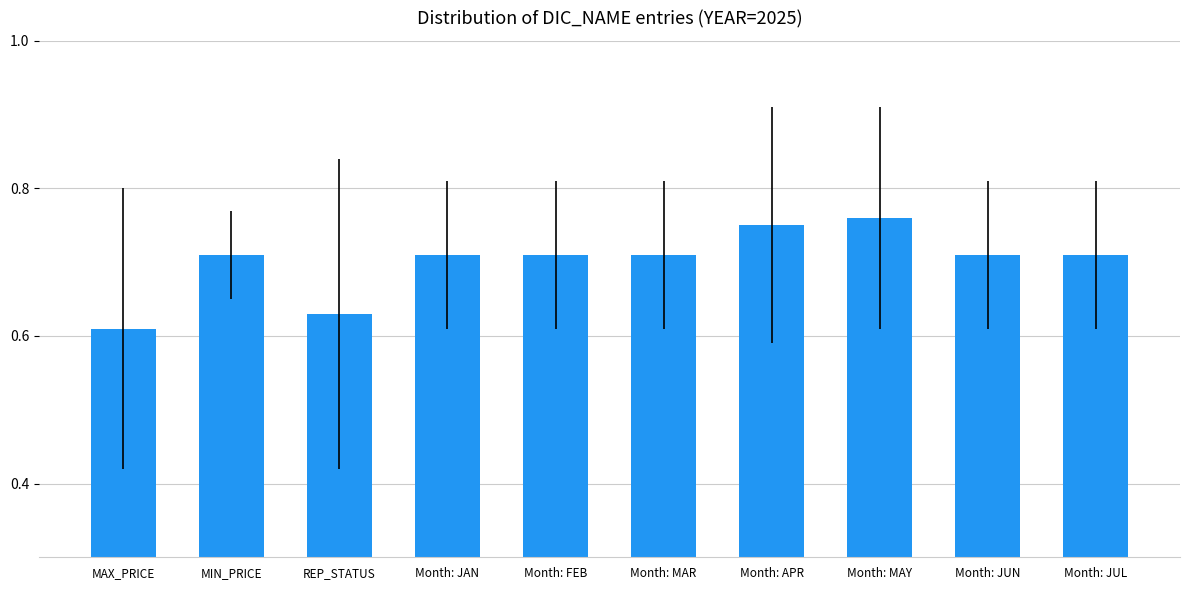

What is the difference between the maximum and second lowest values?

0.1